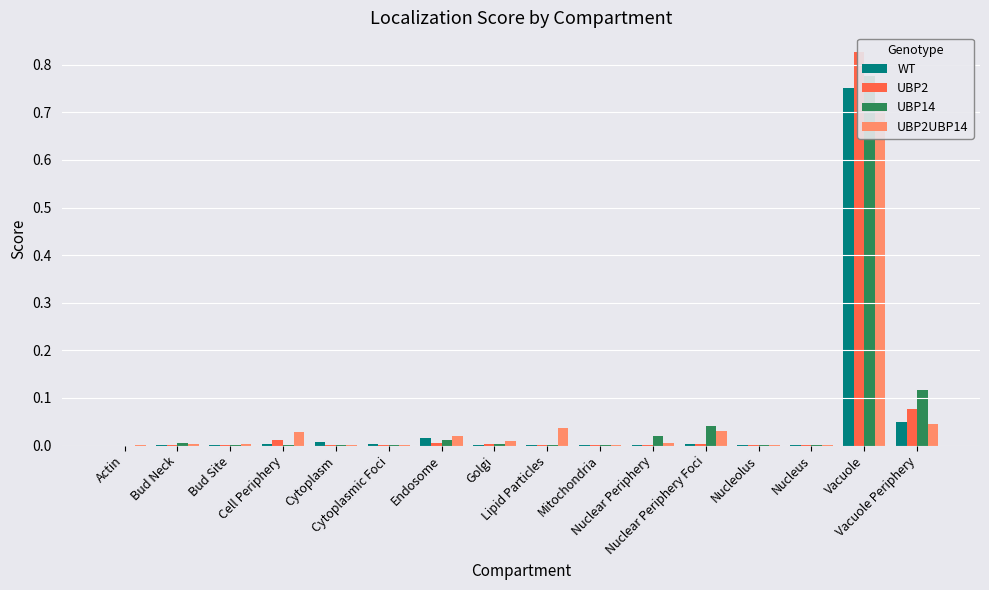

How many data points does each series have?

16